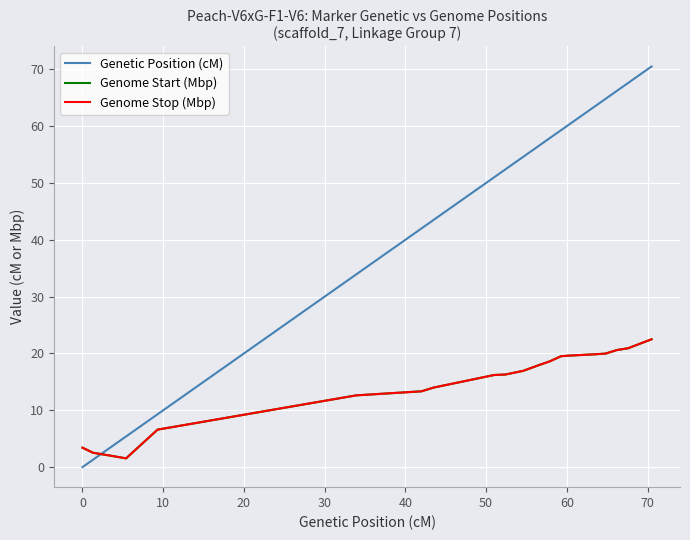

What is the highest value of the Genetic Position (cM) series?

70.5